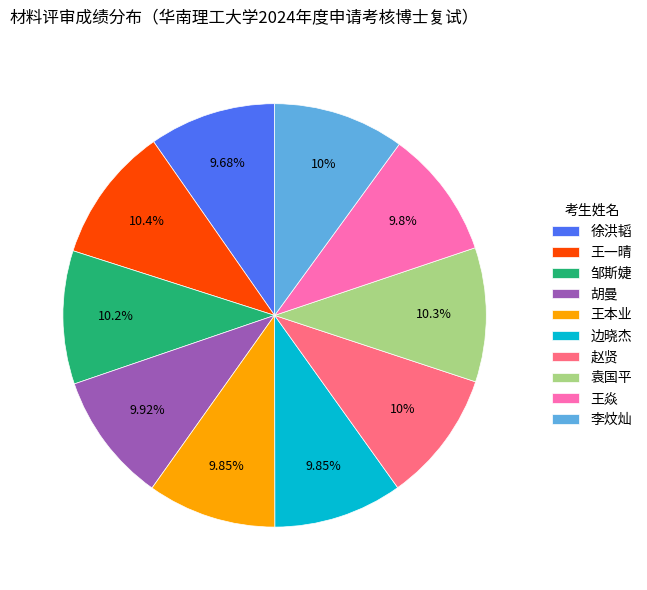

How many segments does this pie chart have?

10